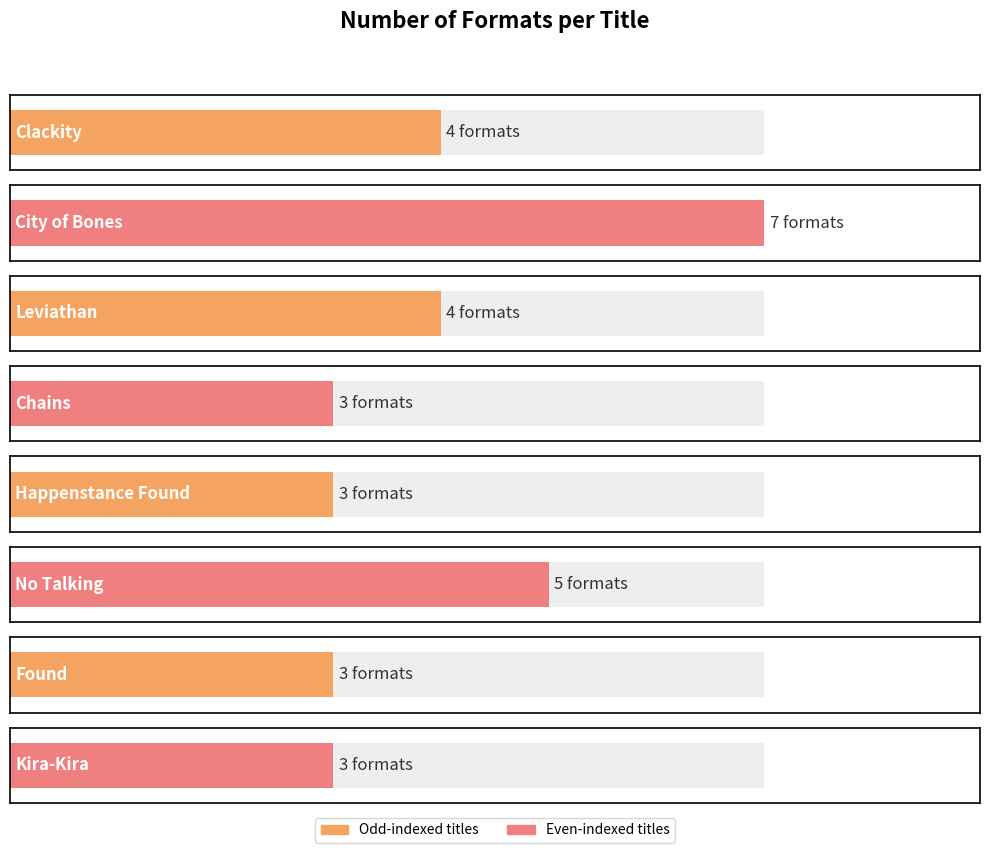

Rank the categories by value from lowest to highest.

Chains, Happenstance Found, Found, Kira-Kira, Clackity, Leviathan, No Talking, City of Bones